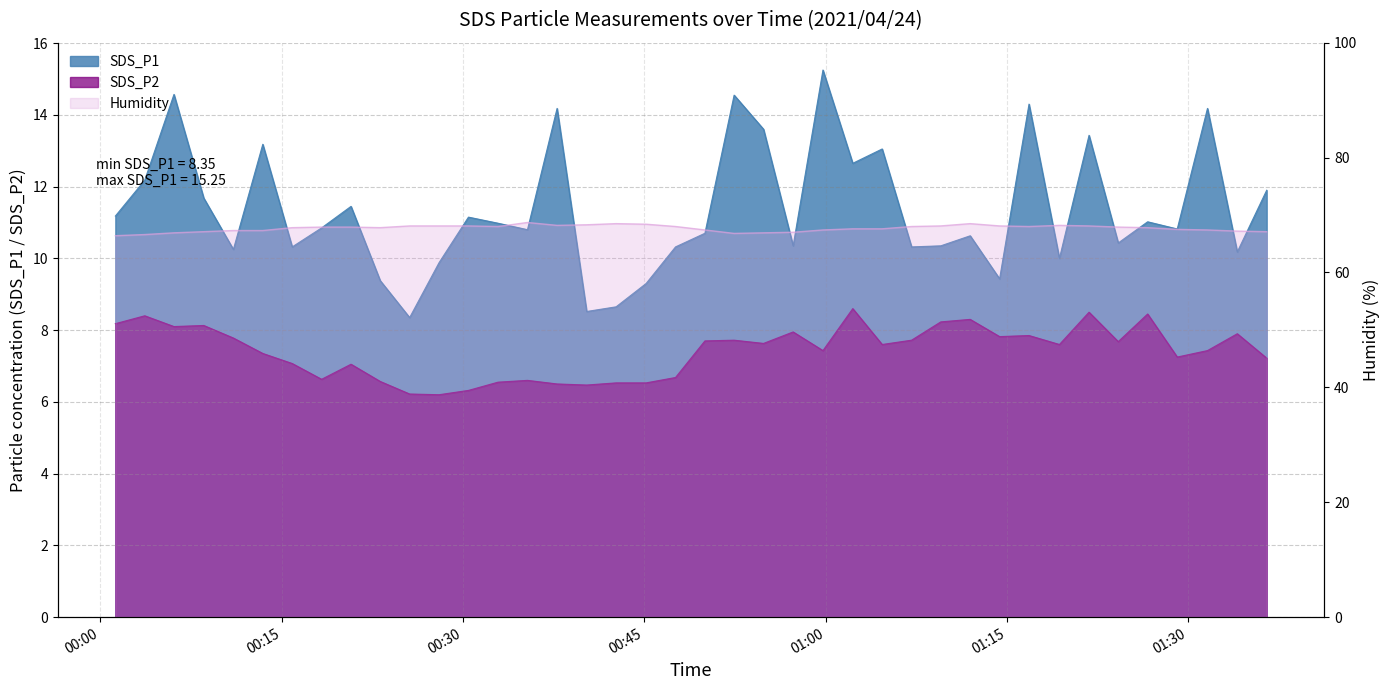

At how many categories does at least one series exceed 12?

12